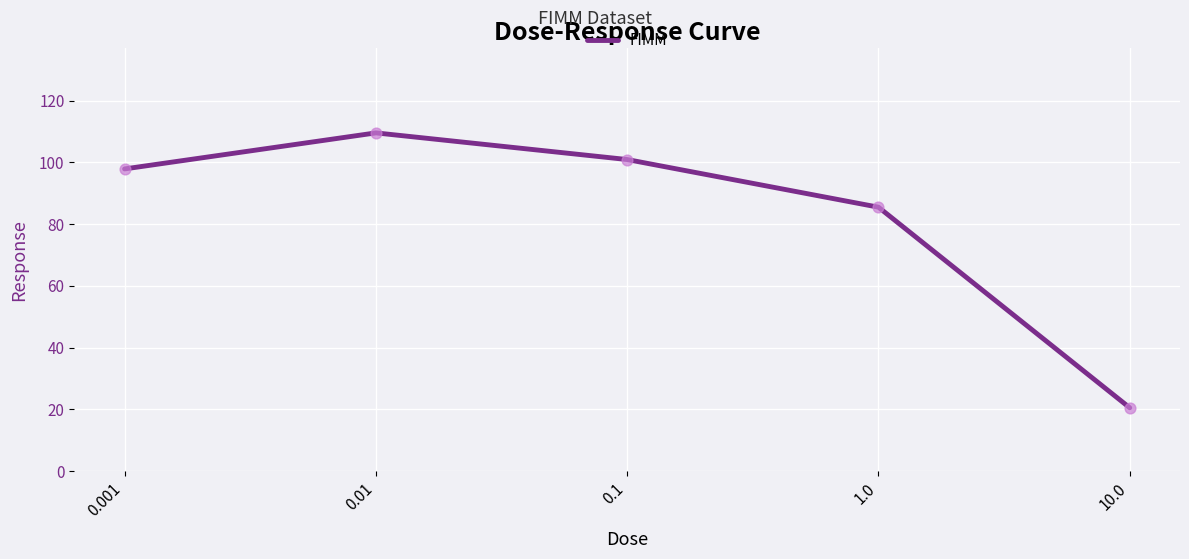

Between 1.0 and 0.01, which is larger?

0.01